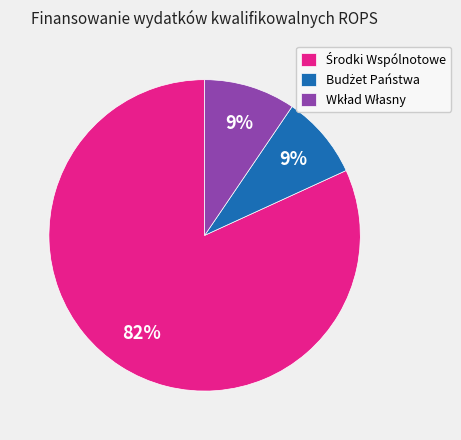

To the nearest percent, what is the difference between the largest and smallest slice percentages?

73%